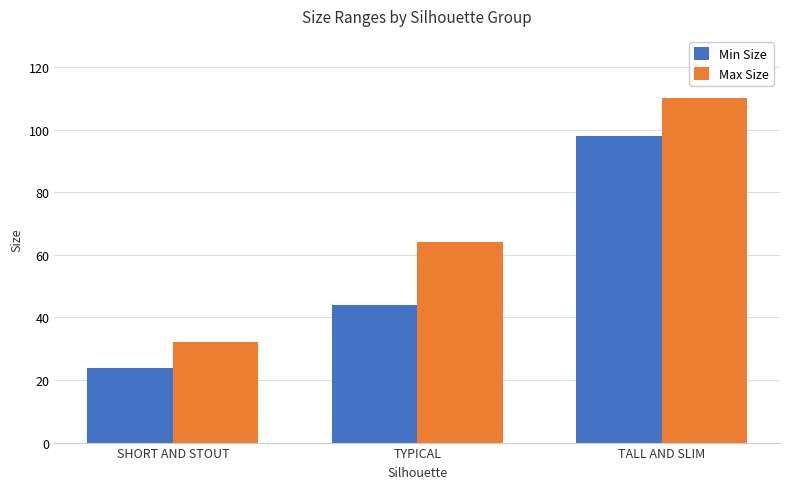

Is the value of Max Size at SHORT AND STOUT greater than the value of Min Size at TALL AND SLIM?

No